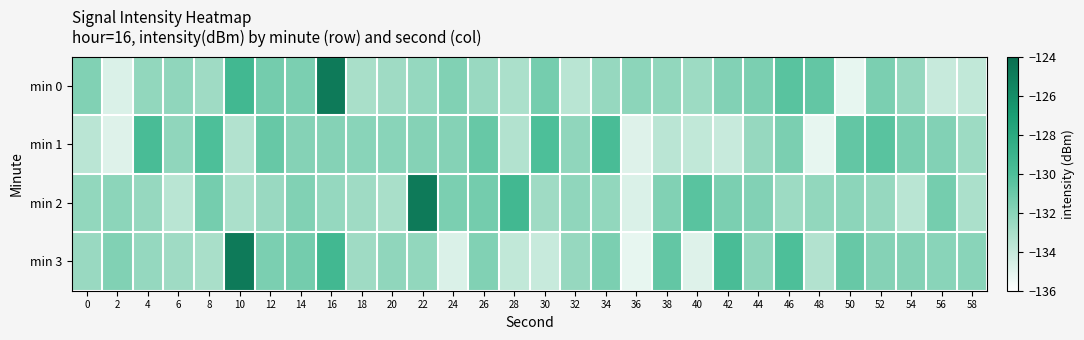

Count the number of data series in this chart.

4